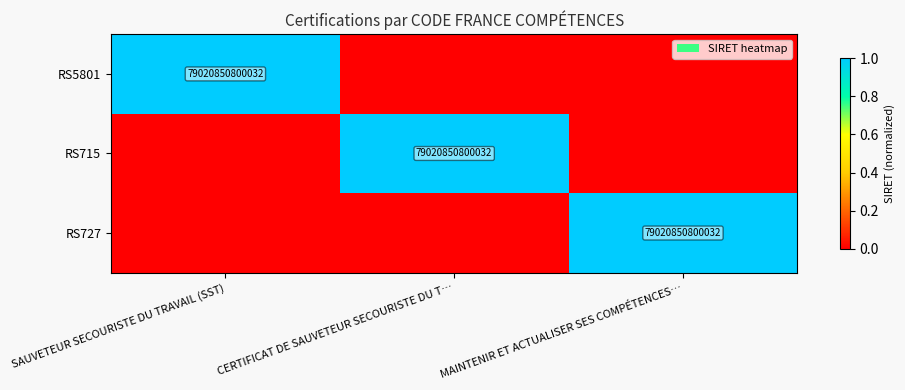

What is the difference between the highest and lowest values at CERTIFICAT DE SAUVETEUR SECOURISTE DU T…?

1